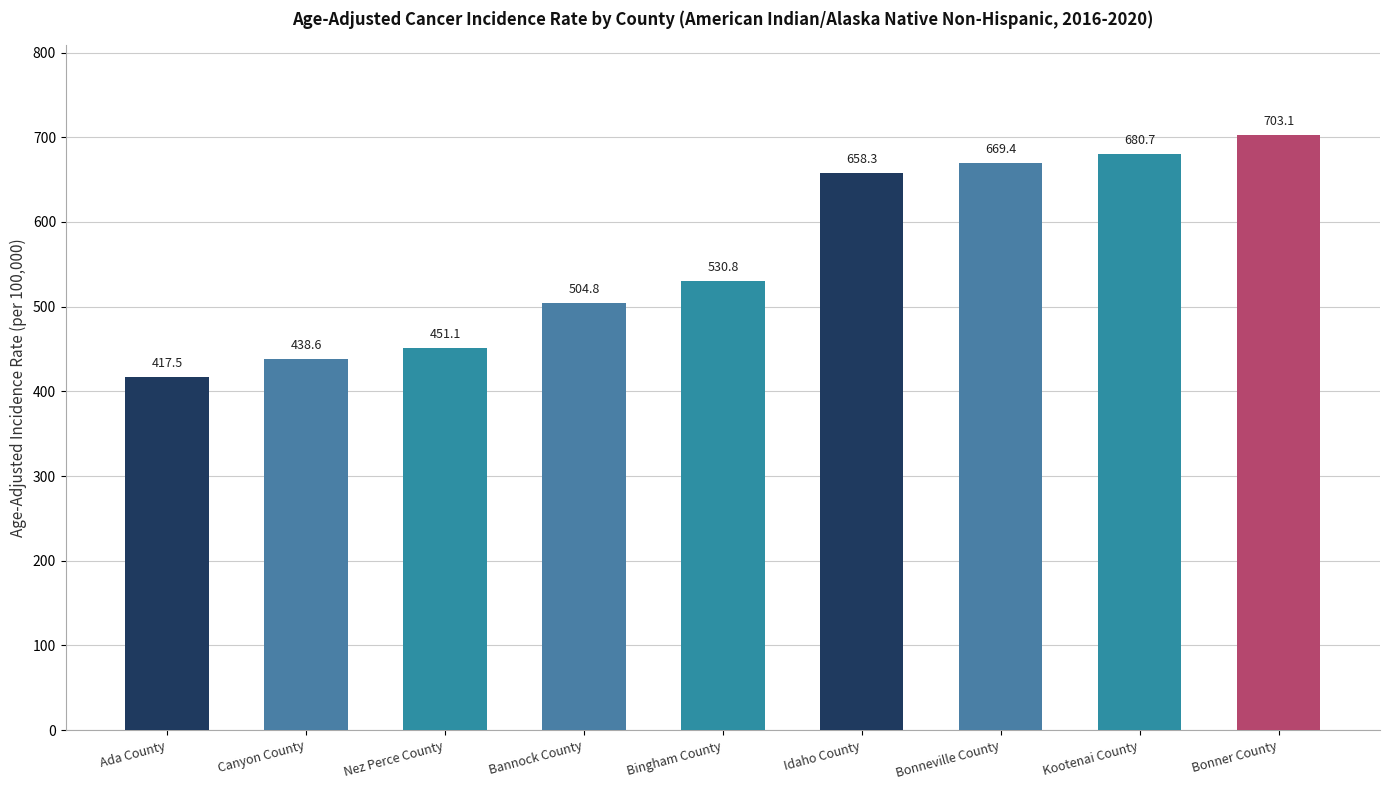

Is it true that the value at Nez Perce County is 451.1?

True